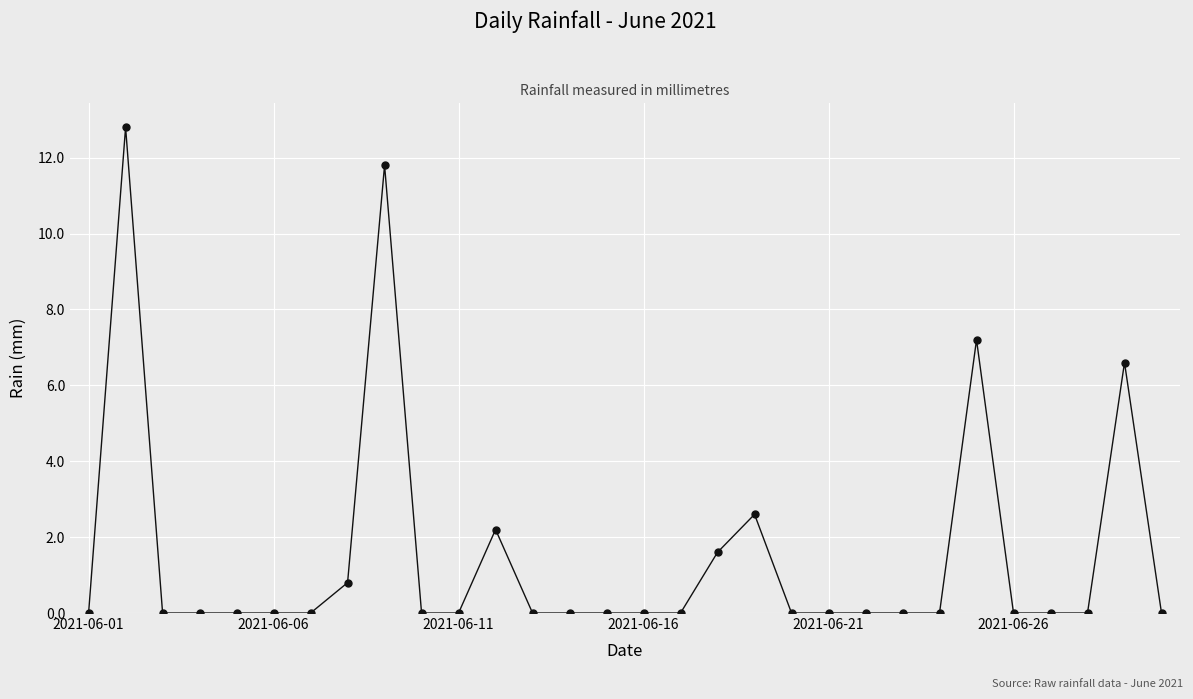

What is the difference between the maximum and minimum values?

12.8